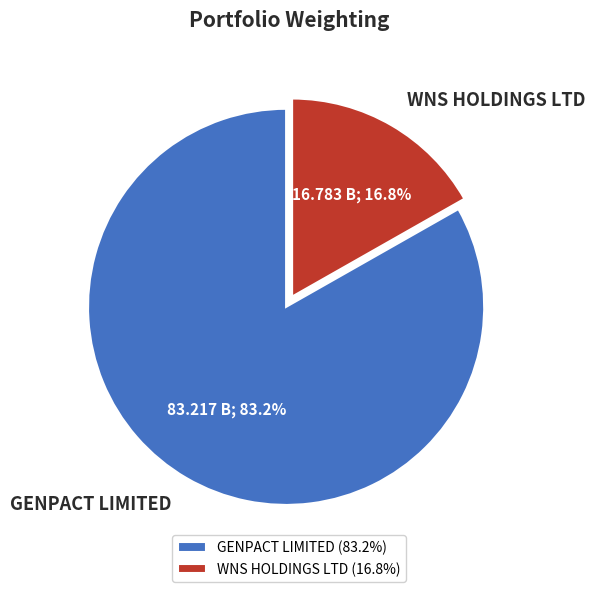

Which slice is the largest?

GENPACT LIMITED